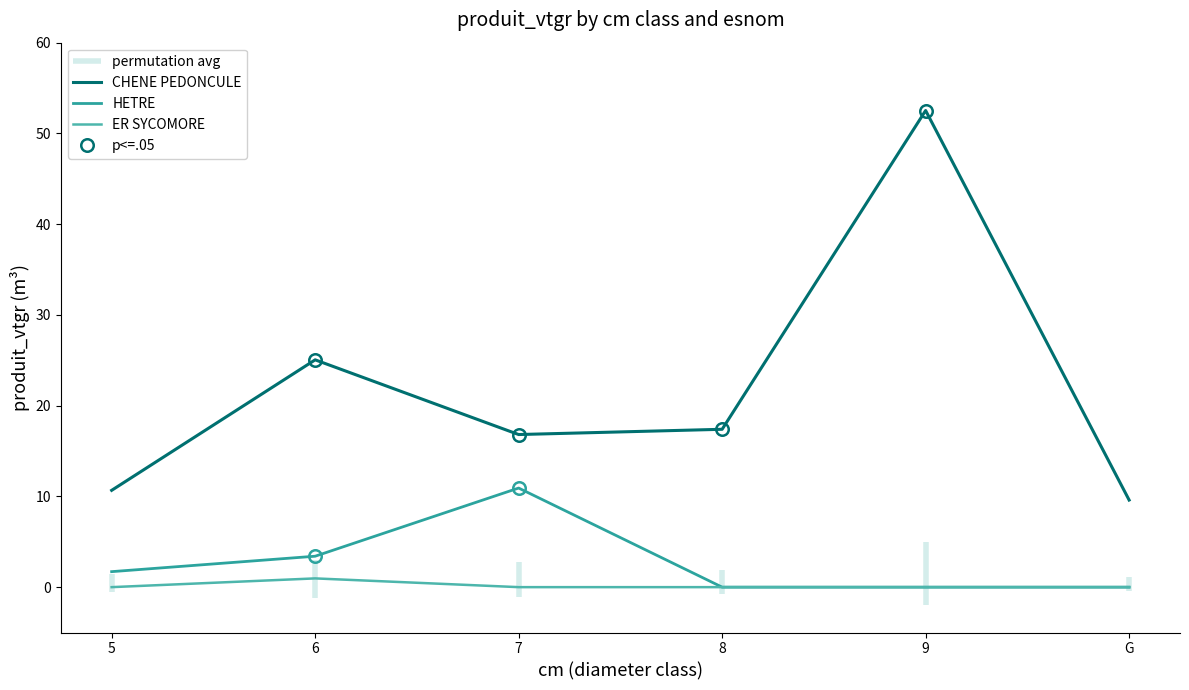

What is the label of the 4th point from the right?

7